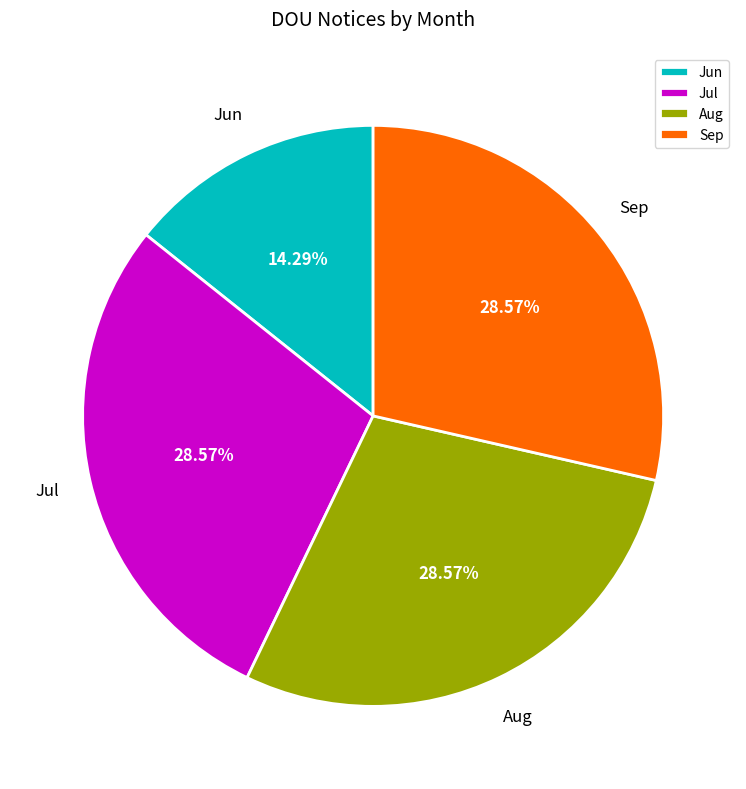

To the nearest percent, what is the difference between the largest and smallest slice percentages?

14%